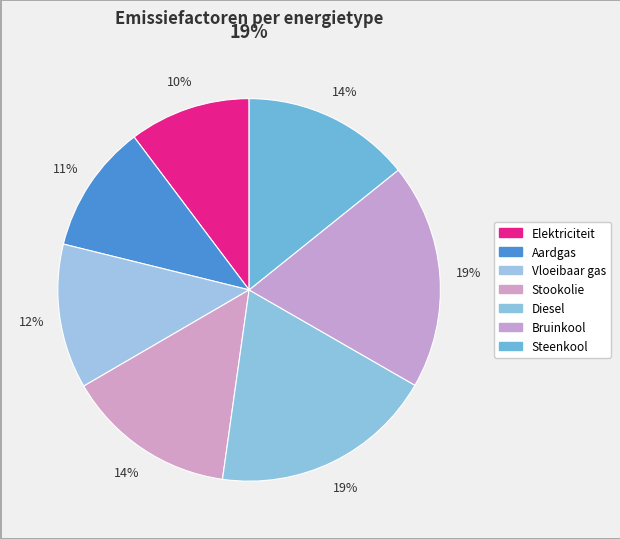

How much of the chart is everything except Aardgas?

89.1%